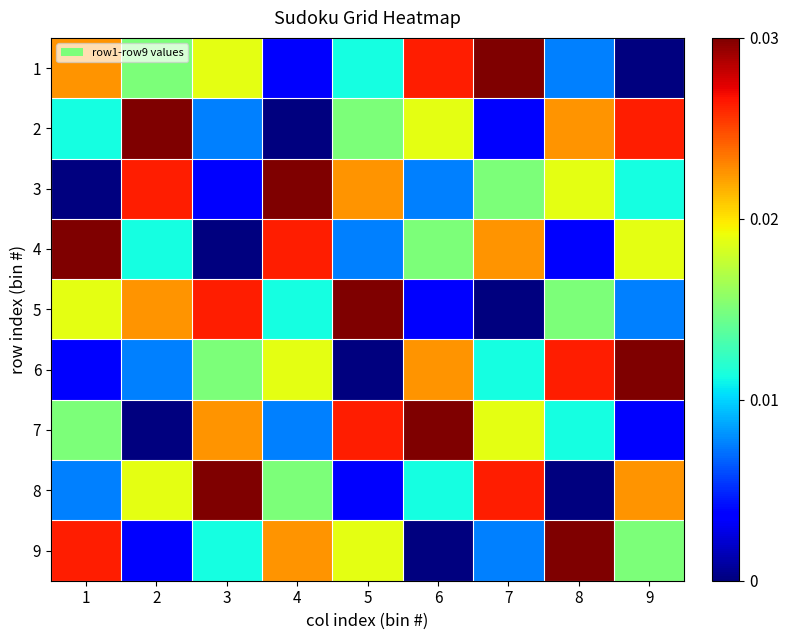

At 4, list the series in order from smallest to largest.

2, 1, 7, 5, 8, 6, 9, 4, 3